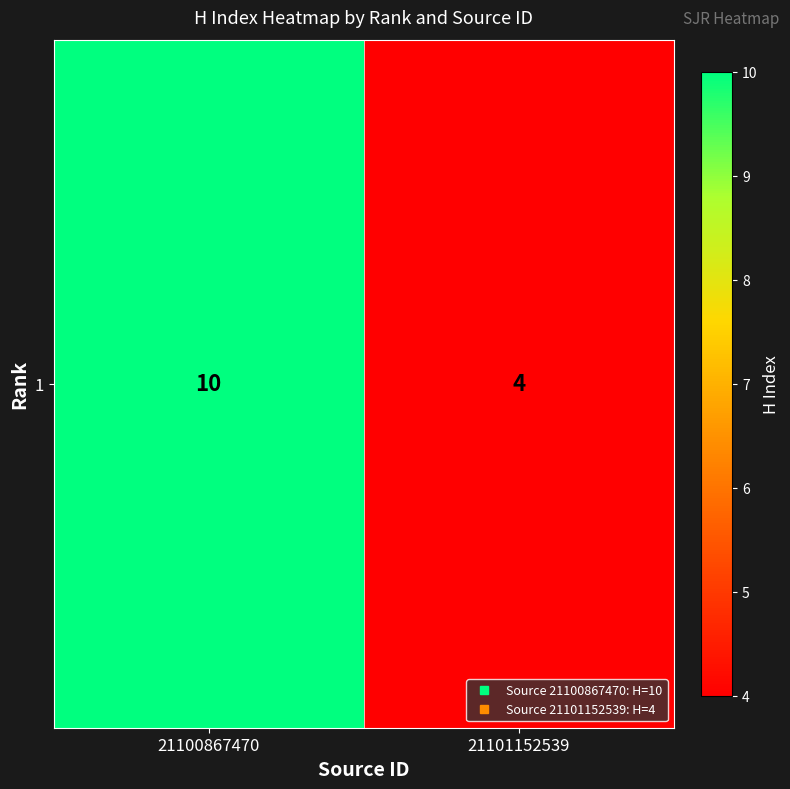

Between 21101152539 and 21100867470, which is larger?

21100867470